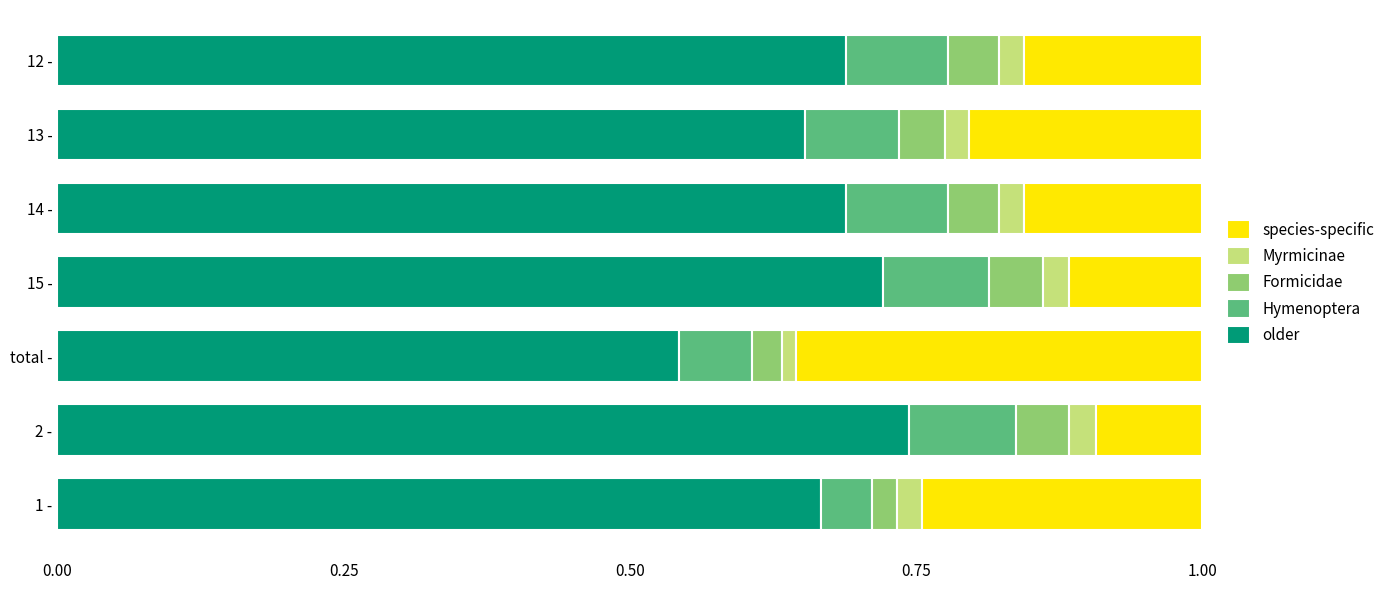

Where is older nearest to the value 0?

total -